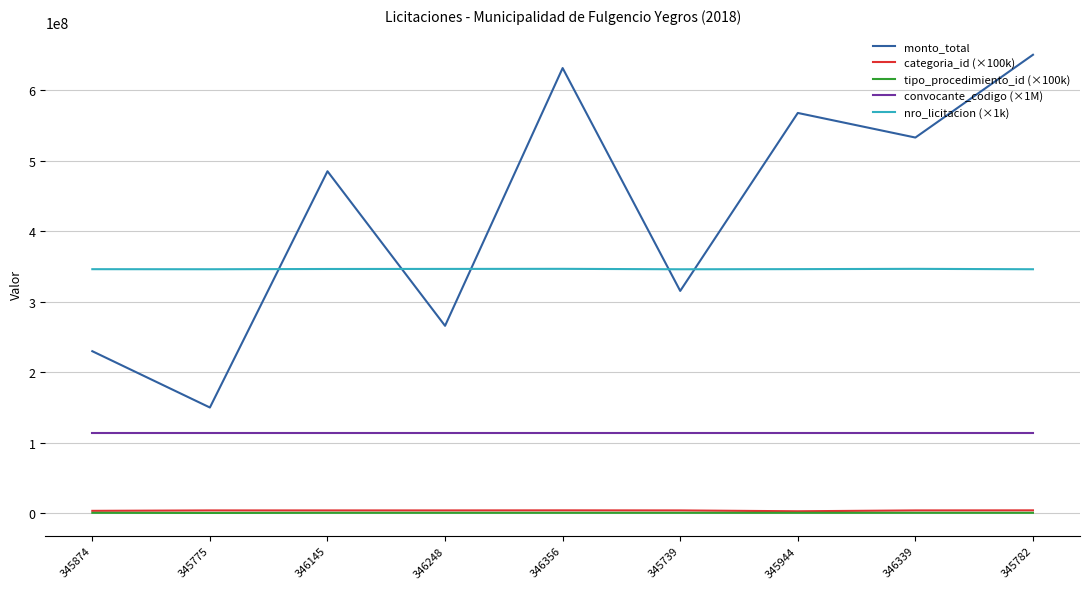

Which series changed the most between 345874 and 345739?

monto_total